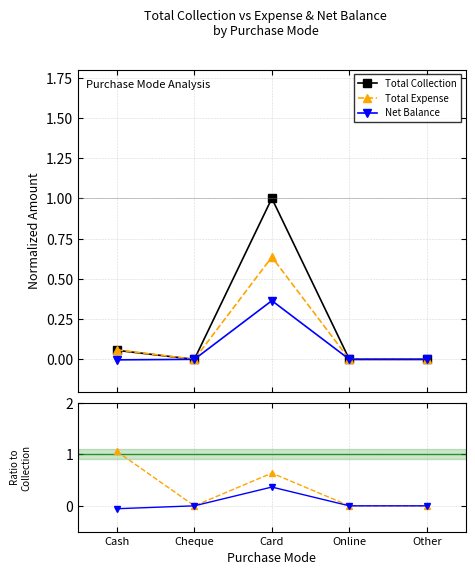

Which category has the lowest value in the Total Collection series?

Cheque